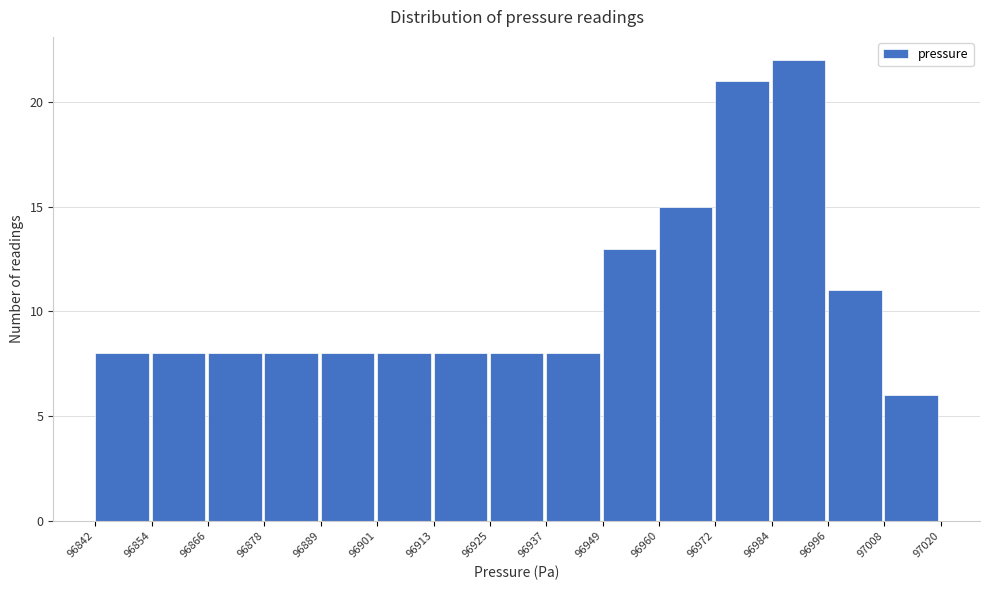

Reading left to right, transcribe this chart: for each bar, give the range it covers on the x-axis and its height. The values are not printed on the chart, so give them approximately, as read against the axis.

96842 to 96854: 8
96854 to 96866: 8
96866 to 96878: 8
96878 to 96889: 8
96889 to 96901: 8
96901 to 96913: 8
96913 to 96925: 8
96925 to 96937: 8
96937 to 96949: 8
96949 to 96960: 13
96960 to 96972: 15
96972 to 96984: 21
96984 to 96996: 22
96996 to 97008: 11
97008 to 97020: 6